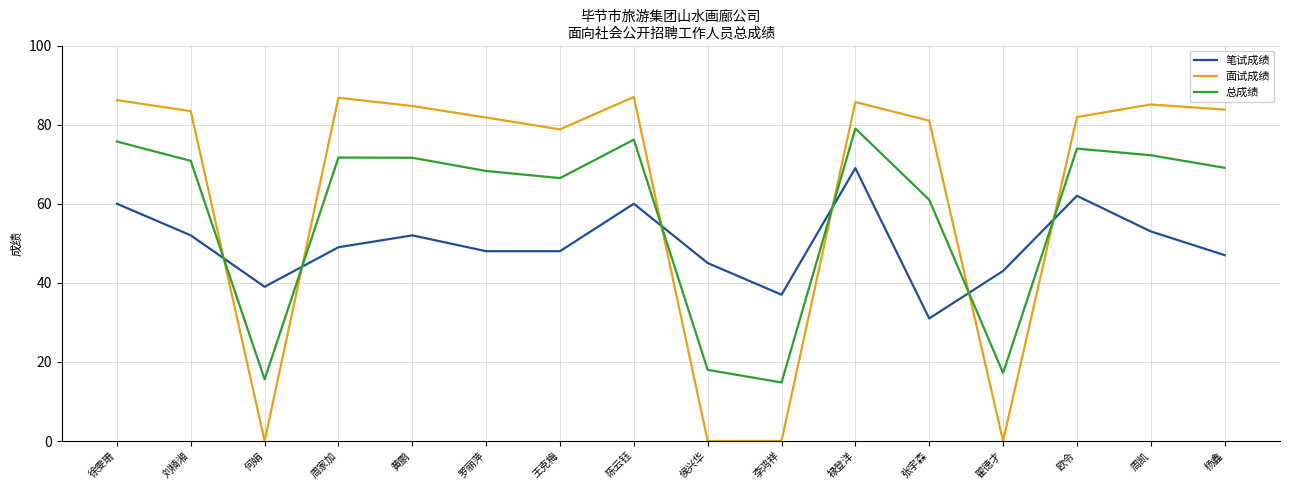

Which series has the largest total across all categories?

面试成绩